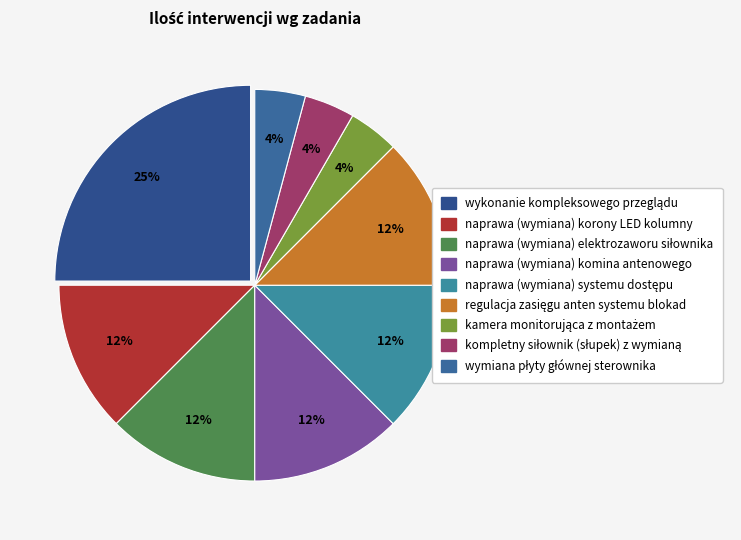

What portion of the pie excludes naprawa (wymiana) elektrozaworu siłownika?

87.5%